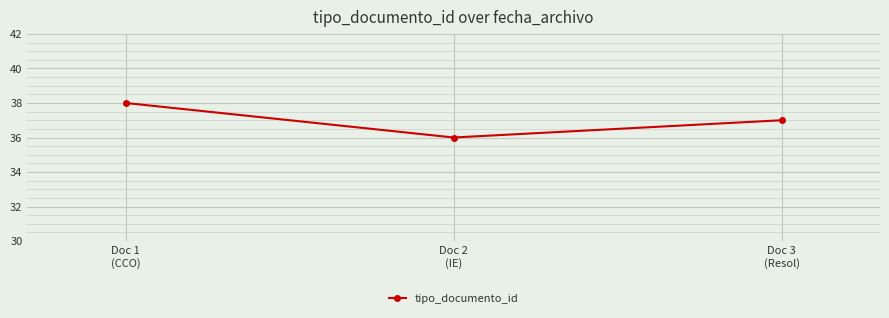

Approximately how many times larger is the value at Doc 2
(IE) compared to Doc 3
(Resol)?

1.0